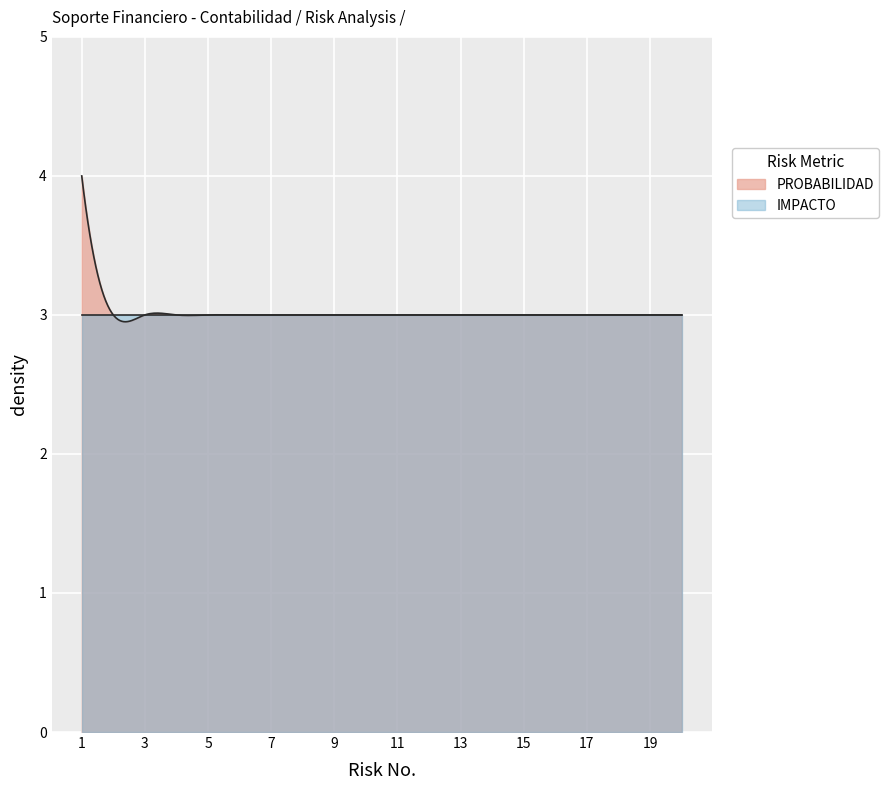

Between 9 and 16, which series saw the biggest shift?

PROBABILIDAD